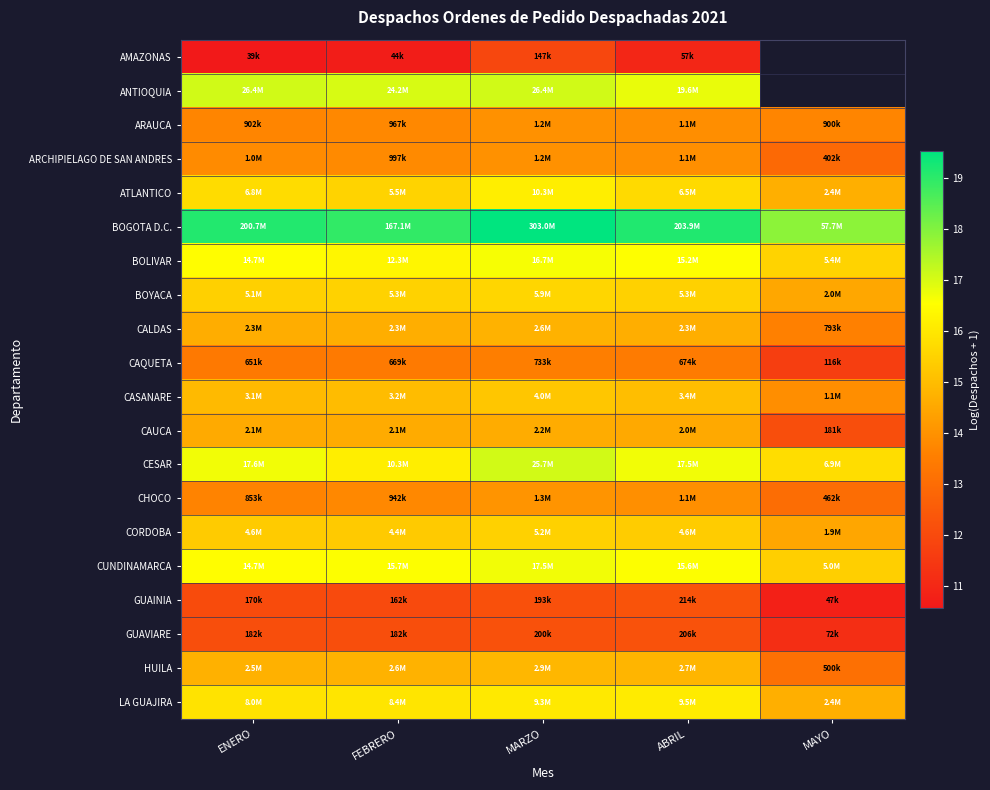

At MARZO, list the series in order from largest to smallest.

BOGOTA D.C., ANTIOQUIA, CESAR, CUNDINAMARCA, BOLIVAR, ATLANTICO, LA GUAJIRA, BOYACA, CORDOBA, CASANARE, HUILA, CALDAS, CAUCA, CHOCO, ARAUCA, ARCHIPIELAGO DE SAN ANDRES, CAQUETA, GUAVIARE, GUAINIA, AMAZONAS